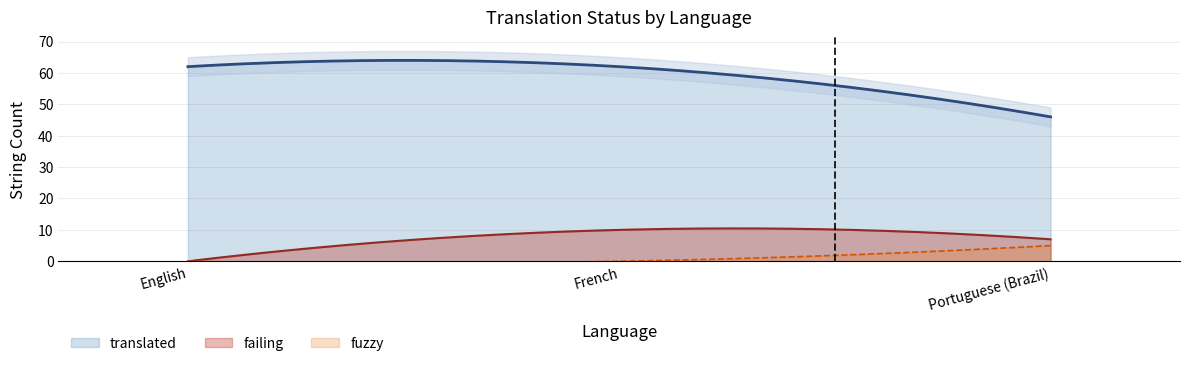

What is the label of the 2nd point from the left?

French